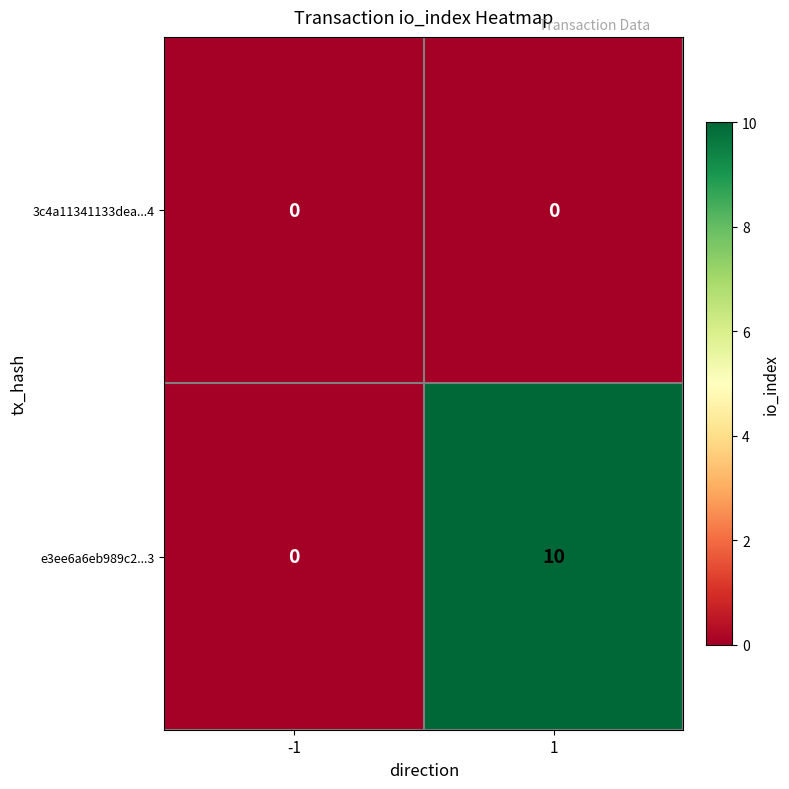

True or false: 3c4a11341133dea...4 has a value of 0 at 1.

True